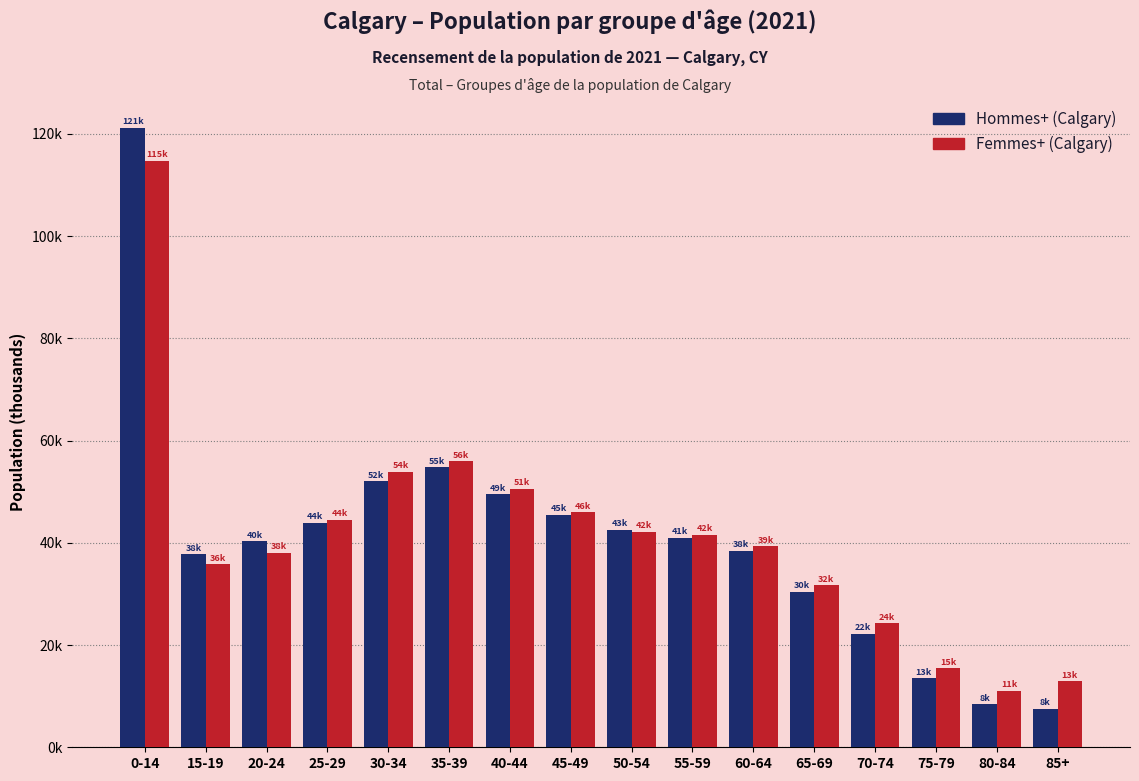

Are the bars grouped side by side (vs. stacked)?

Yes